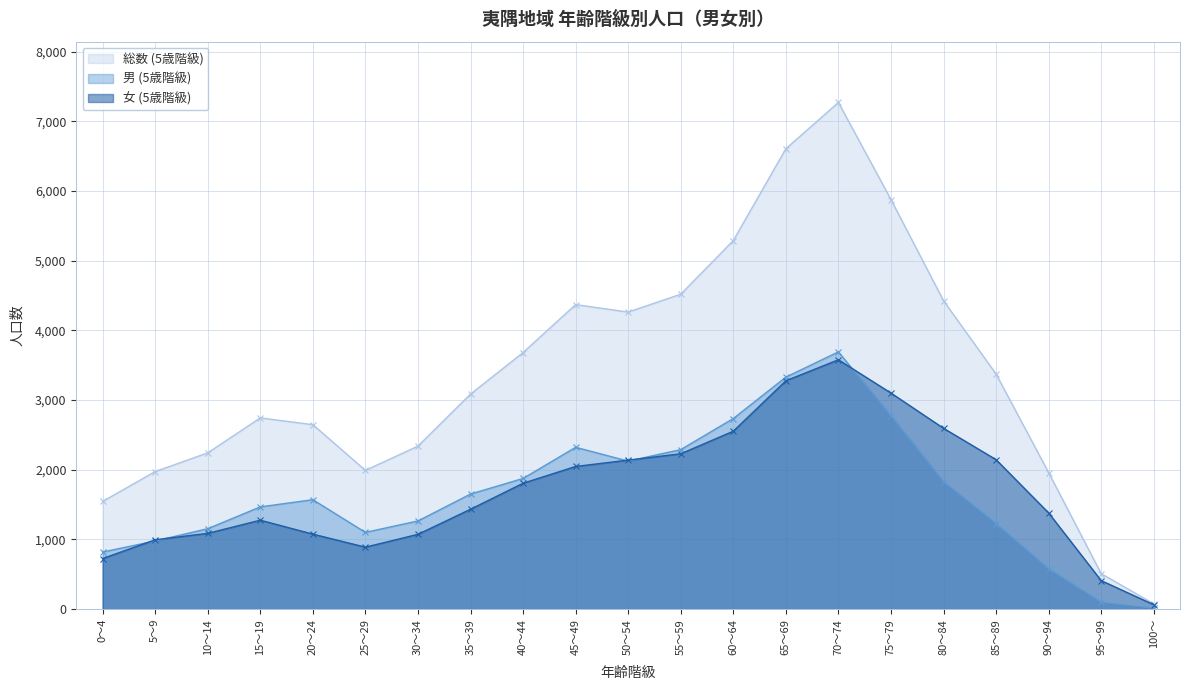

The 総数 (5歳階級) series shows 323 at 95～99. True or false?

False